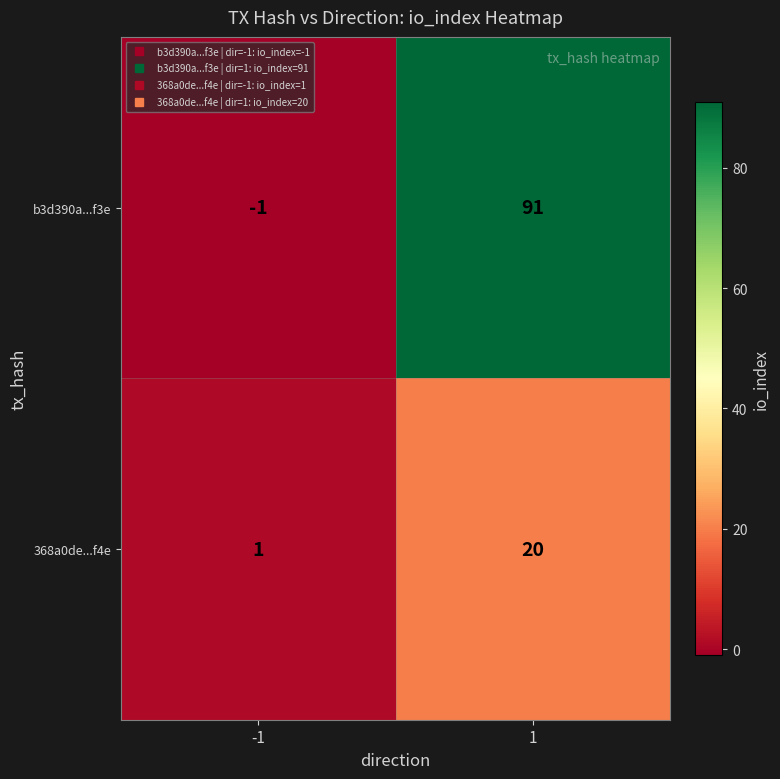

Reading right to left, extract all data points from this chart.

b3d390a...f3e: 1=91	-1=-1
368a0de...f4e: 1=20	-1=1